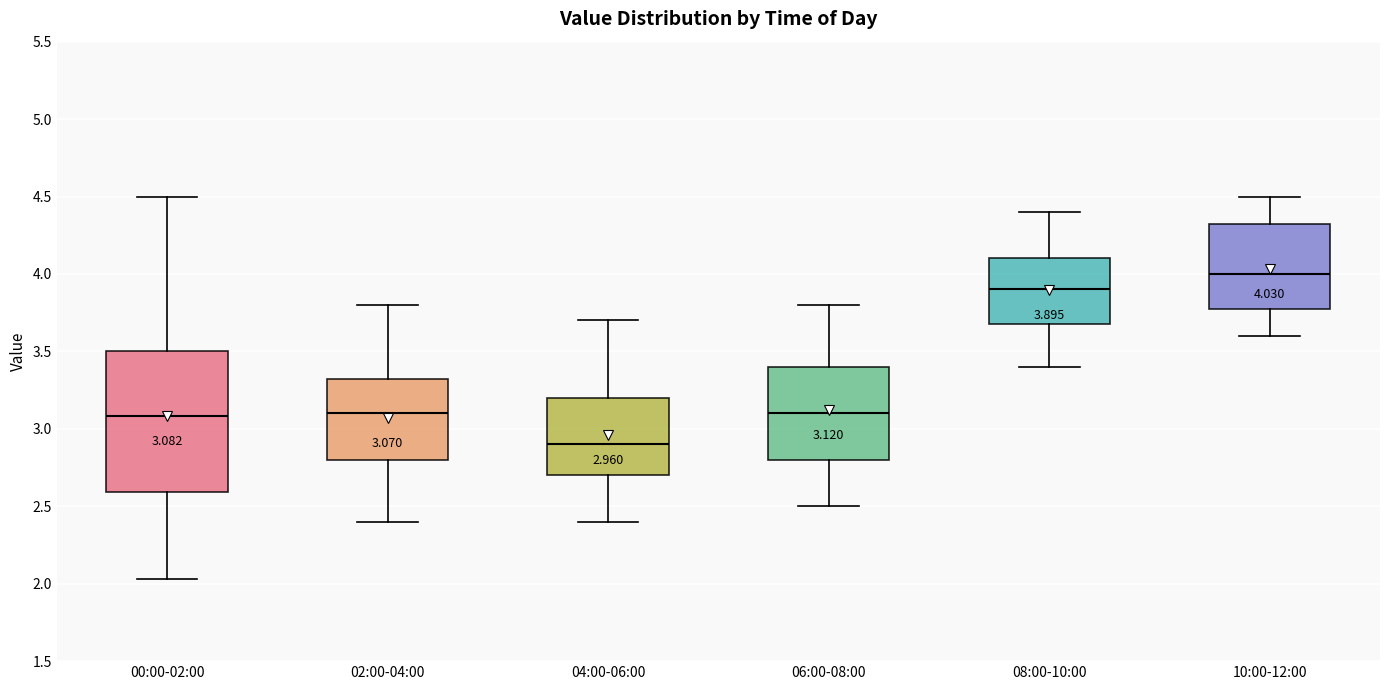

Which box has the lowest median line?

04:00-06:00